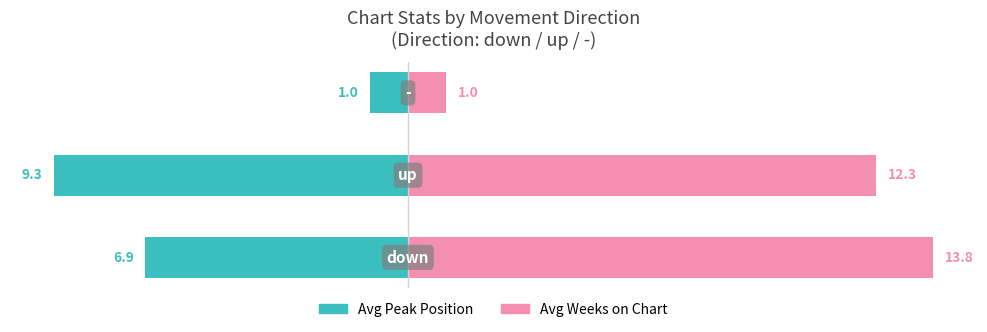

What is the difference between the maximum and minimum values in the Avg Weeks on Chart series?

12.8